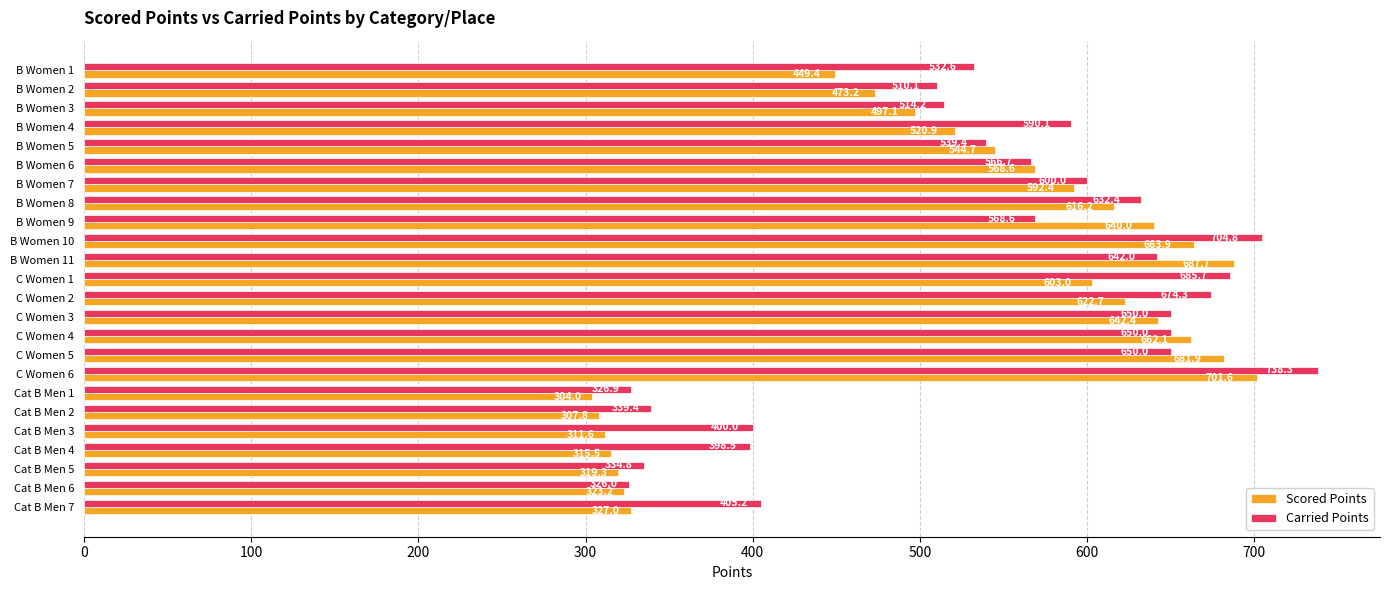

Rank the series by their average value, from highest to lowest.

Carried Points, Scored Points